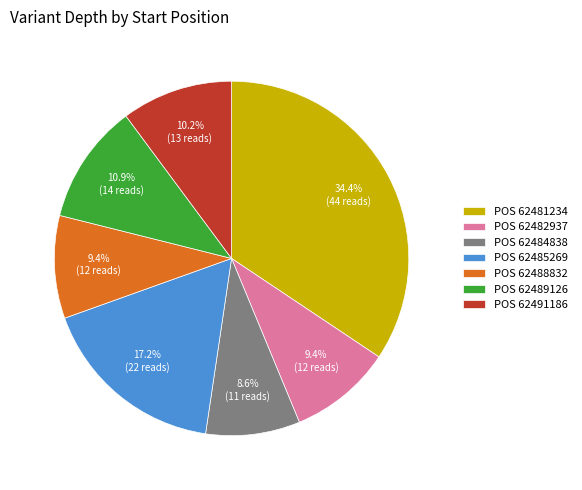

Which has a higher value, POS 62484838 or POS 62482937?

POS 62482937